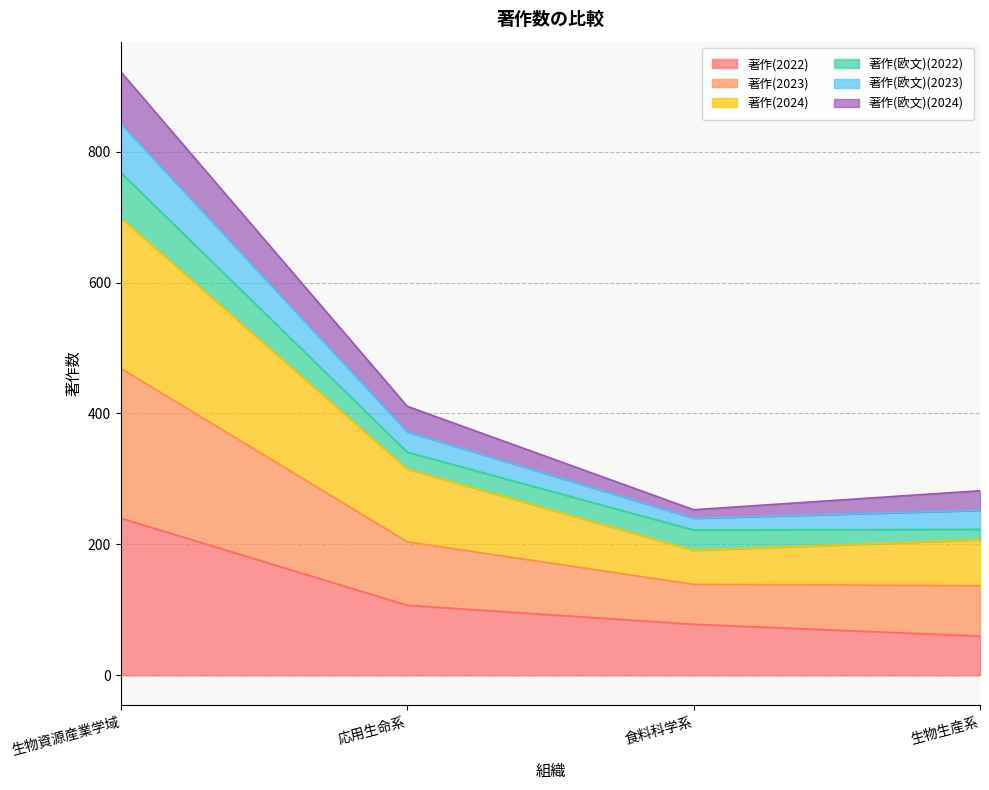

Rank the categories by 著作(2022) value from highest to lowest.

生物資源産業学域, 応用生命系, 食料科学系, 生物生産系